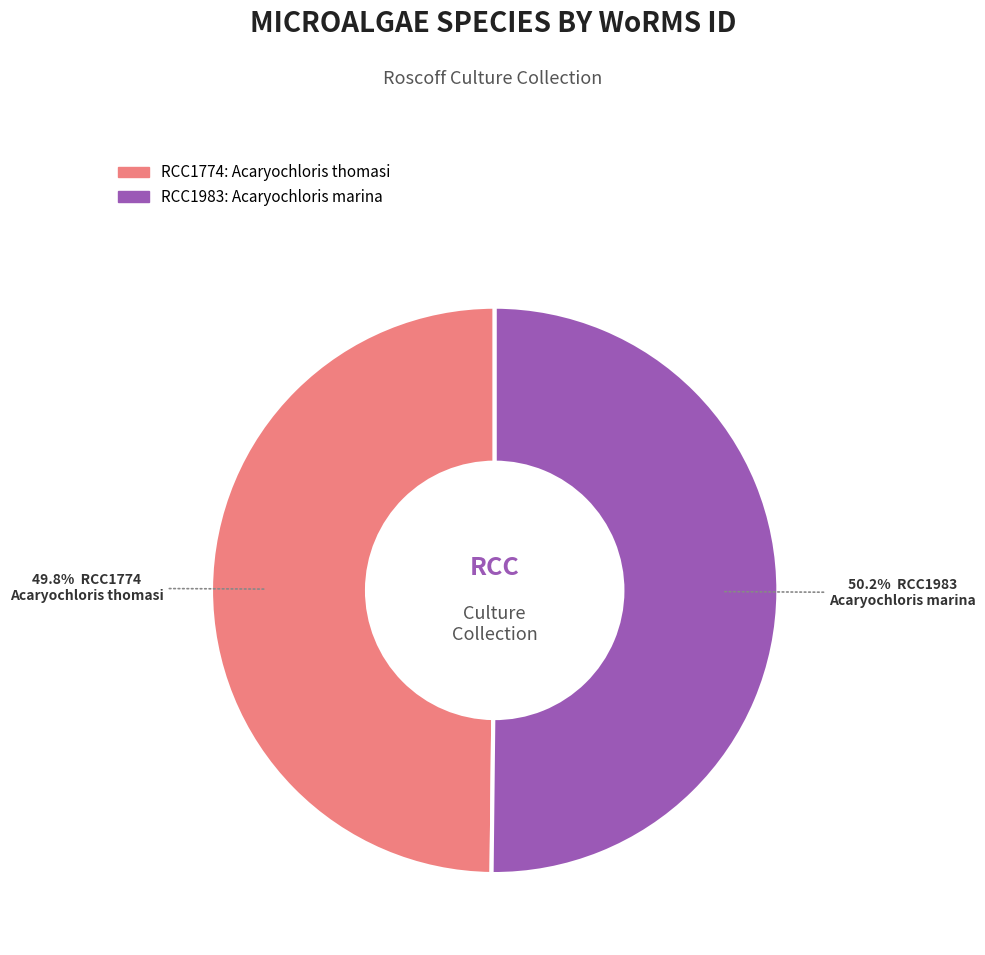

To the nearest percent, what is the combined percentage of RCC1983 and RCC1774?

100%